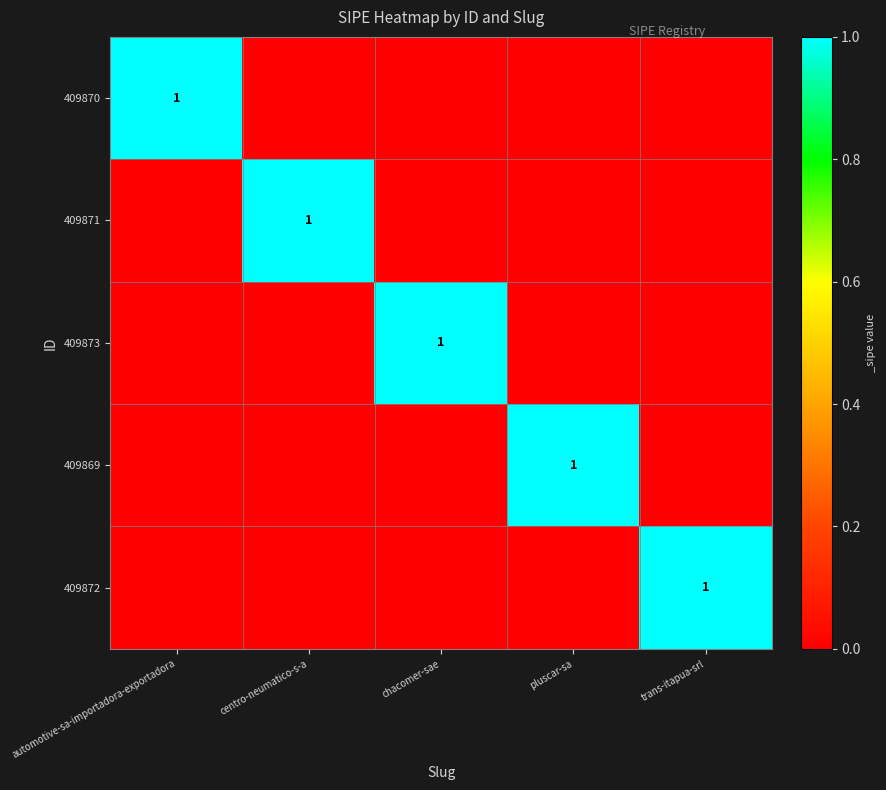

Is it true that 409871 equals 0 at centro-neumatico-s-a?

False